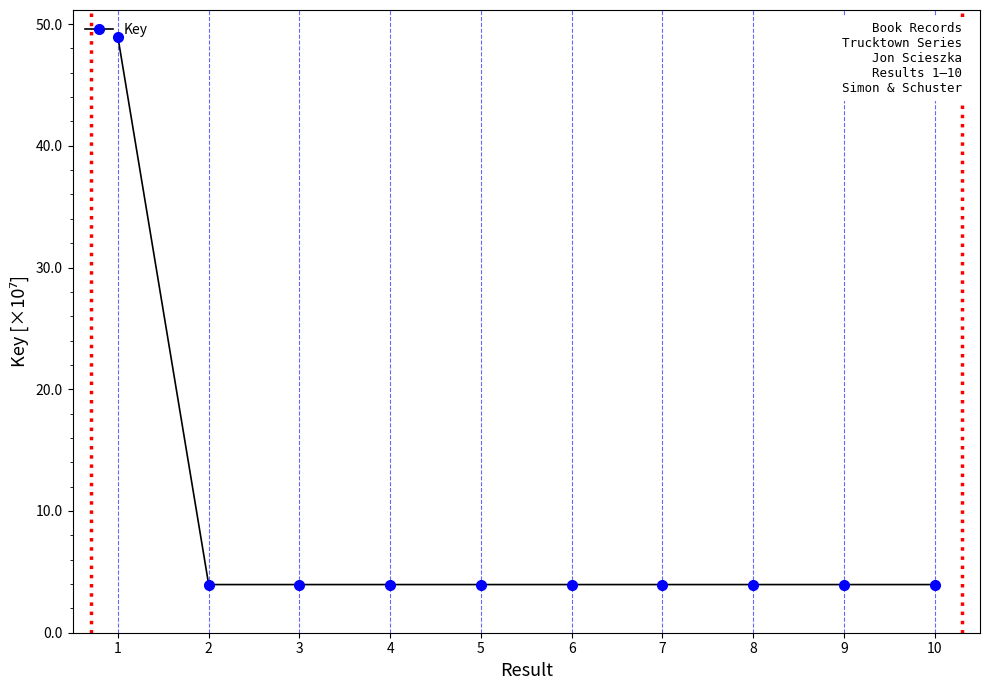

What is the sum of all values?

84.5